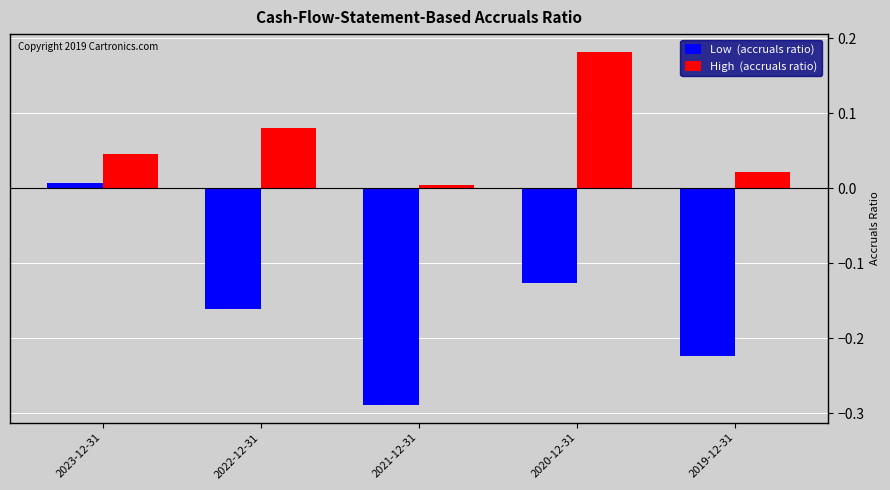

At which category does the chart reach its minimum across all series?

2021-12-31